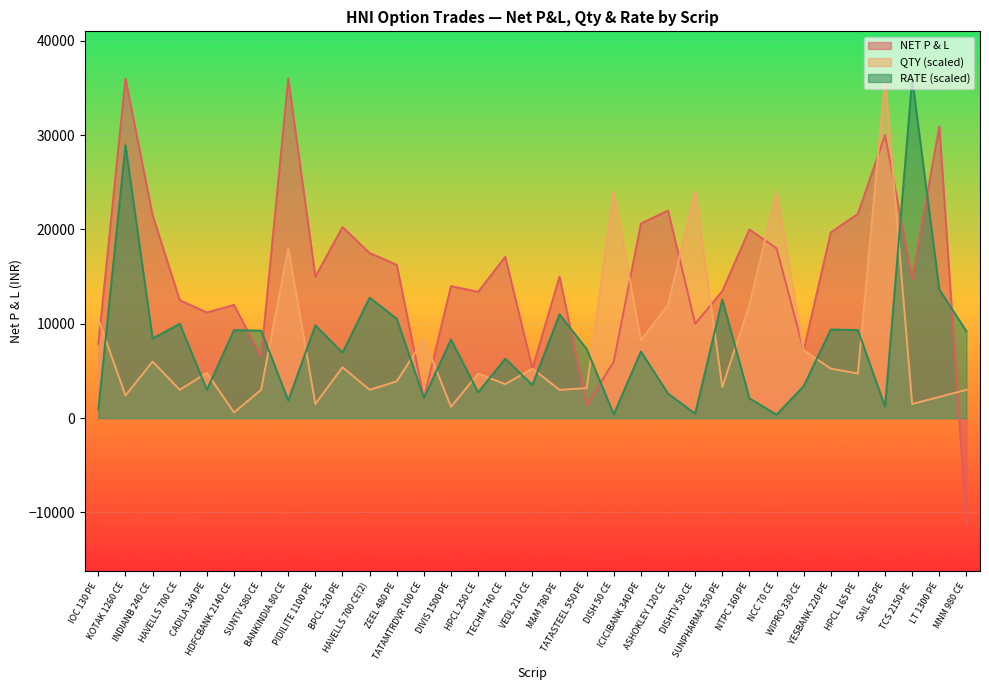

Rank the series by their maximum value, from highest to lowest.

NET P & L, QTY (000s), RATE